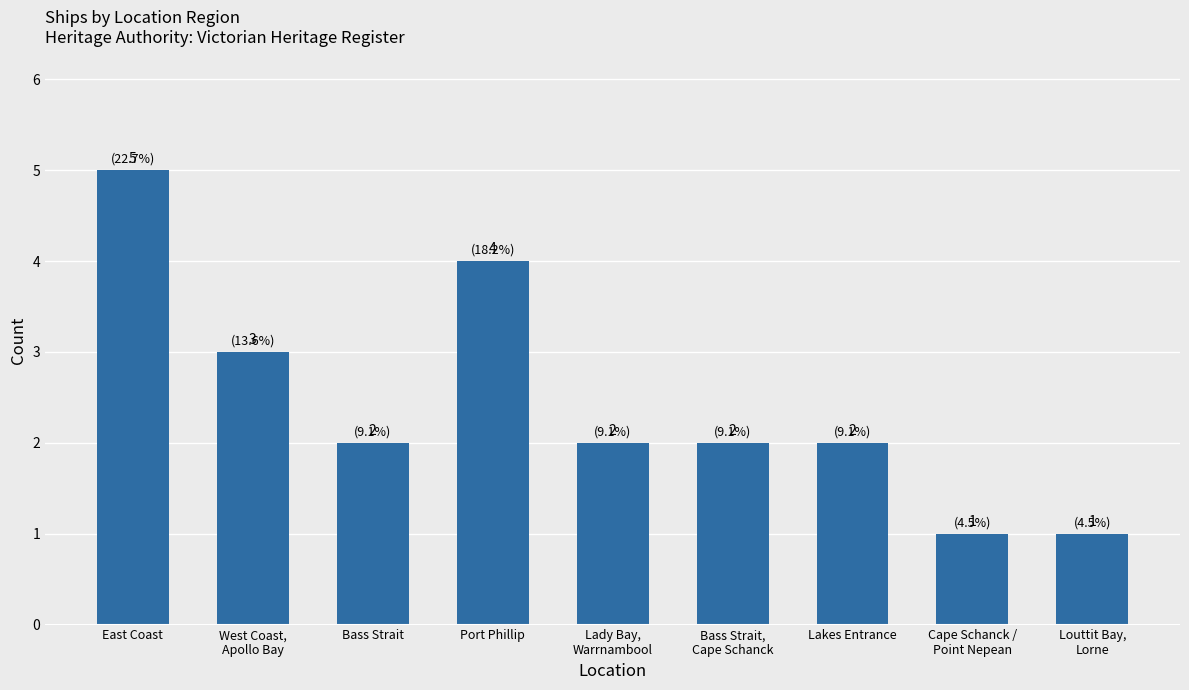

Is it true that the value at Port Phillip is 4?

True